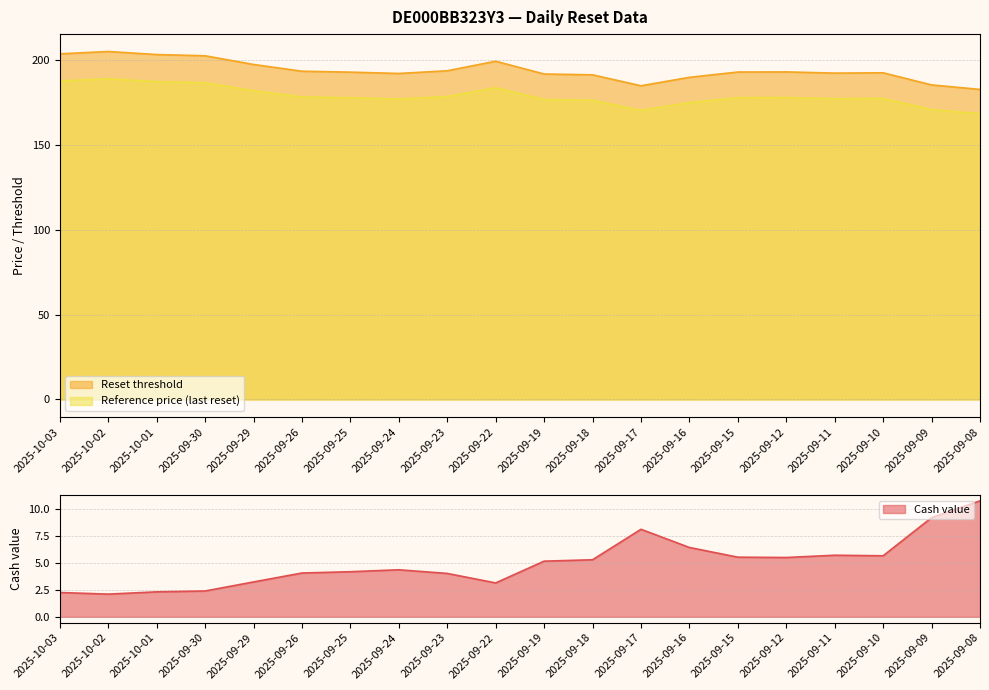

True or false: Cash value and Reference price (last reset) cross at least once.

False